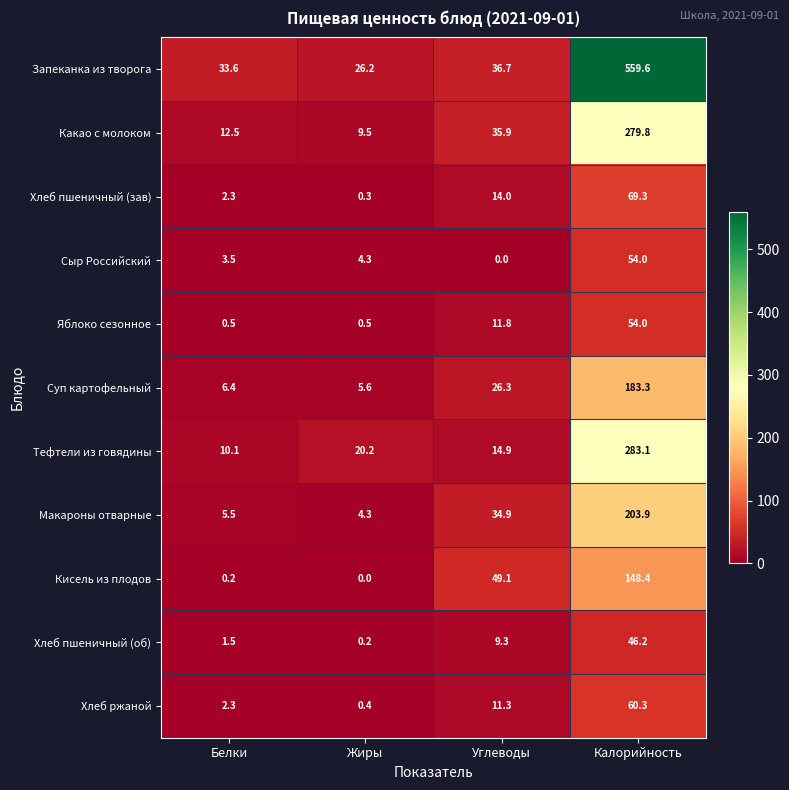

At which category is the sum across all series the highest?

Калорийность